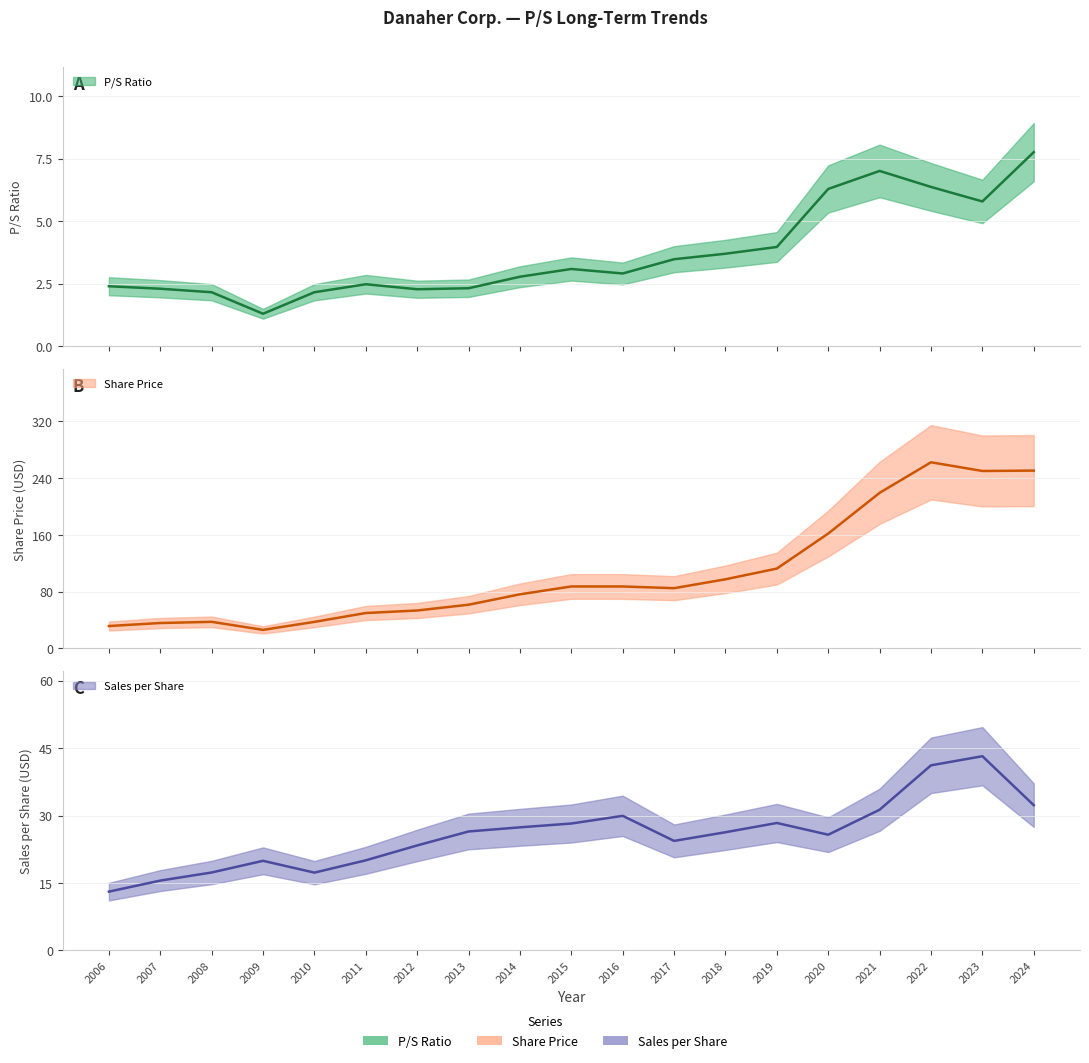

Is the value of Sales per Share at 2015 greater than the value of P/S Ratio at 2011?

Yes